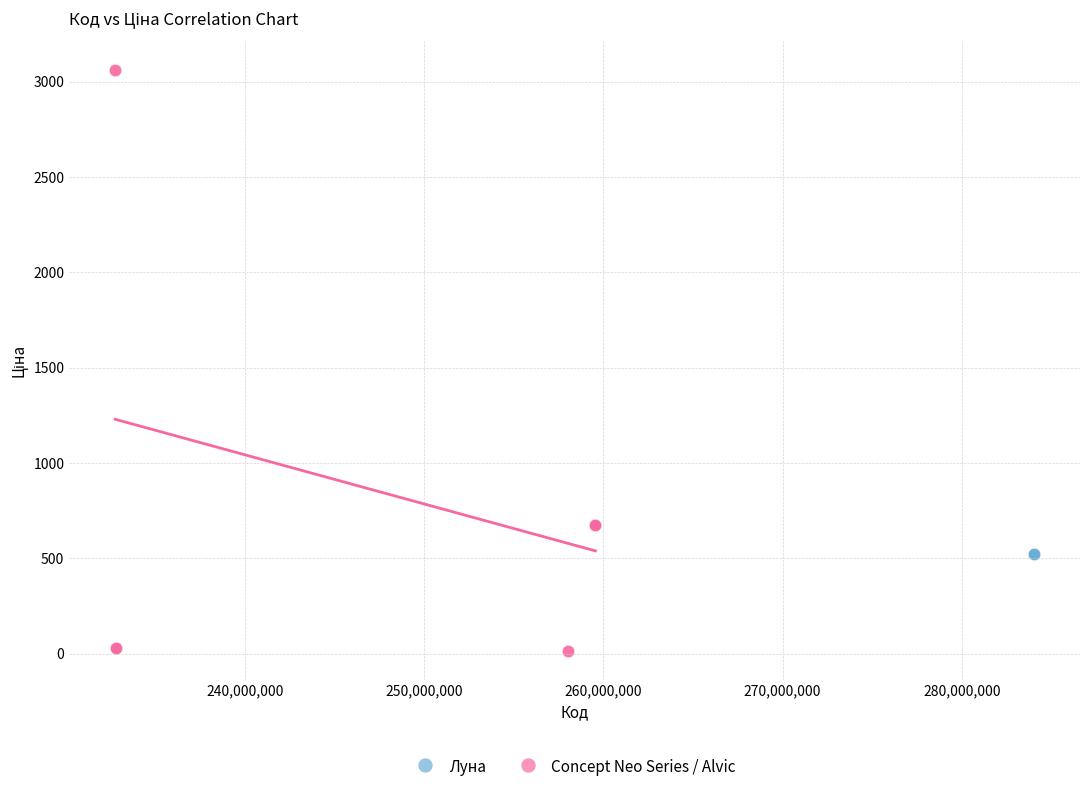

Which series contains the highest Y value?

Concept Neo Series / Alvic